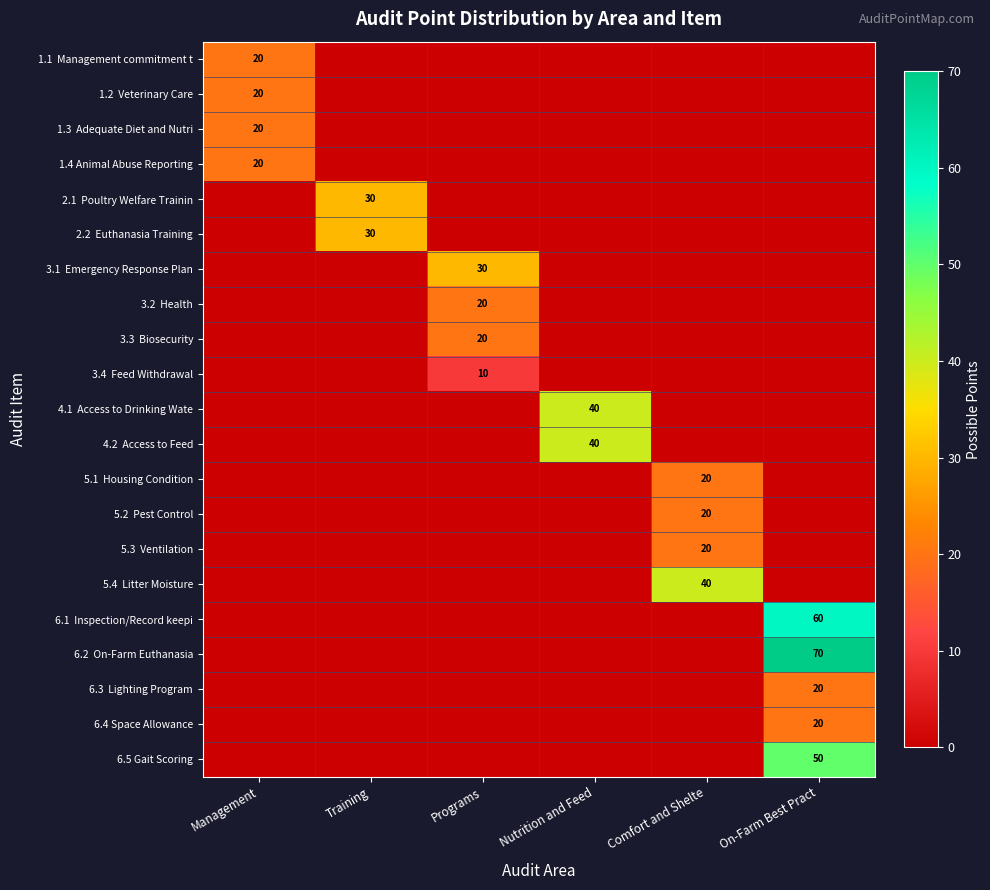

Is it true that 5.2 Pest Control equals -6 at On-Farm Best Pract?

False